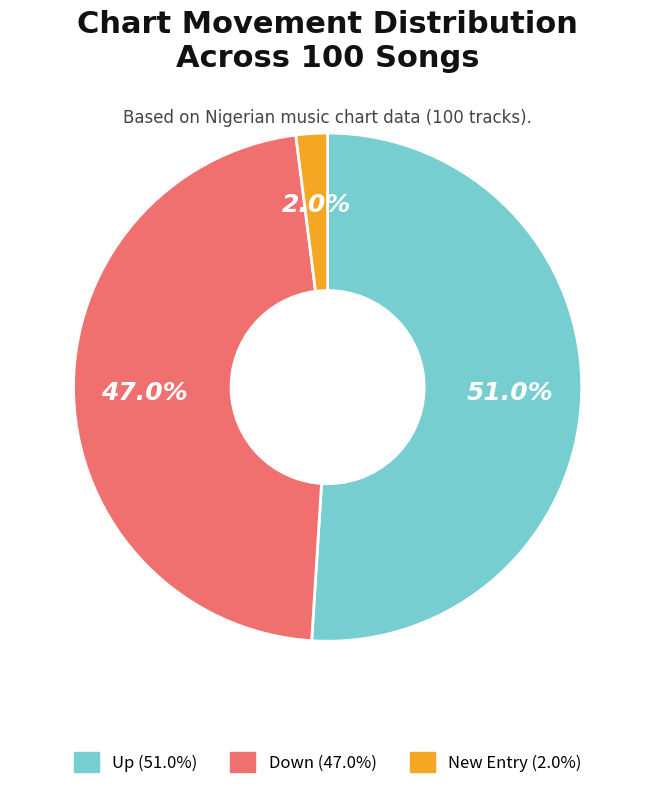

Is there a majority slice in this chart?

Yes